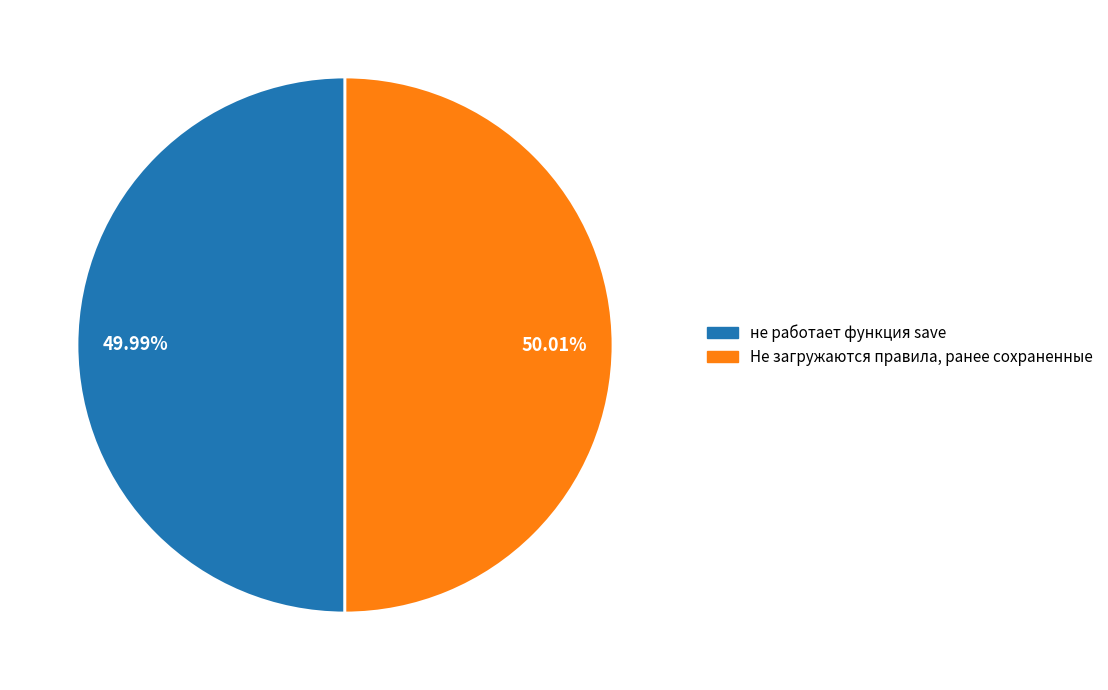

What percentage is the Не загружаются правила, ранее сохраненные slice, to the nearest percent?

50%